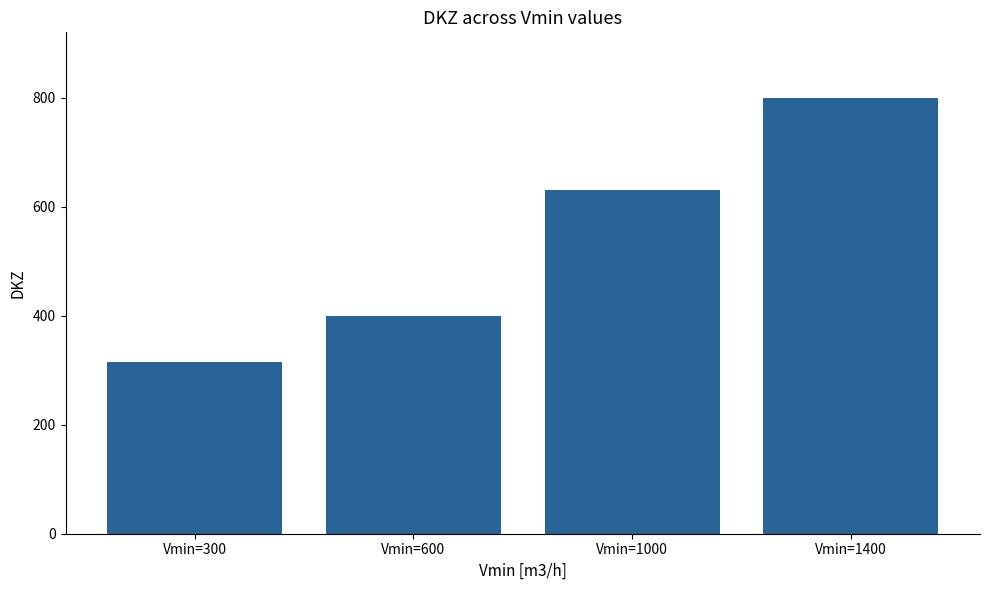

Count the values in the range 400 to 800.

3